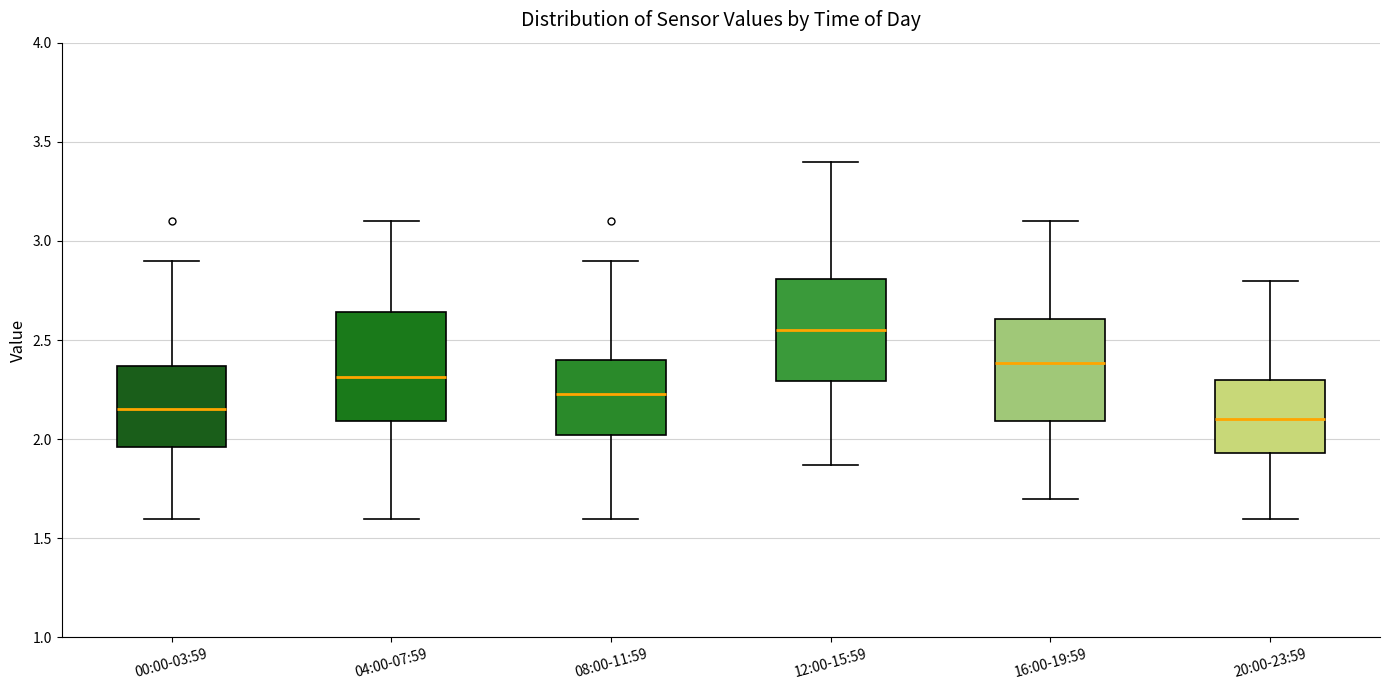

Reading left to right, read every box against the y-axis: the position of its median line, the range the box covers, and the ends of its whiskers. The values are not printed on the chart, so give them approximately, as read against the axis.

00:00-03:59: median 2.15, box 1.95 to 2.35, whiskers 1.60 to 2.90
04:00-07:59: median 2.30, box 2.10 to 2.65, whiskers 1.60 to 3.10
08:00-11:59: median 2.25, box 2.00 to 2.40, whiskers 1.60 to 2.90
12:00-15:59: median 2.55, box 2.30 to 2.80, whiskers 1.85 to 3.40
16:00-19:59: median 2.40, box 2.10 to 2.60, whiskers 1.70 to 3.10
20:00-23:59: median 2.10, box 1.95 to 2.30, whiskers 1.60 to 2.80